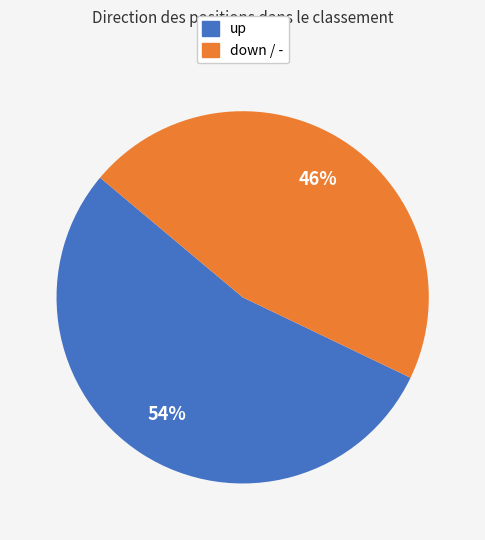

Is there a majority slice in this chart?

Yes